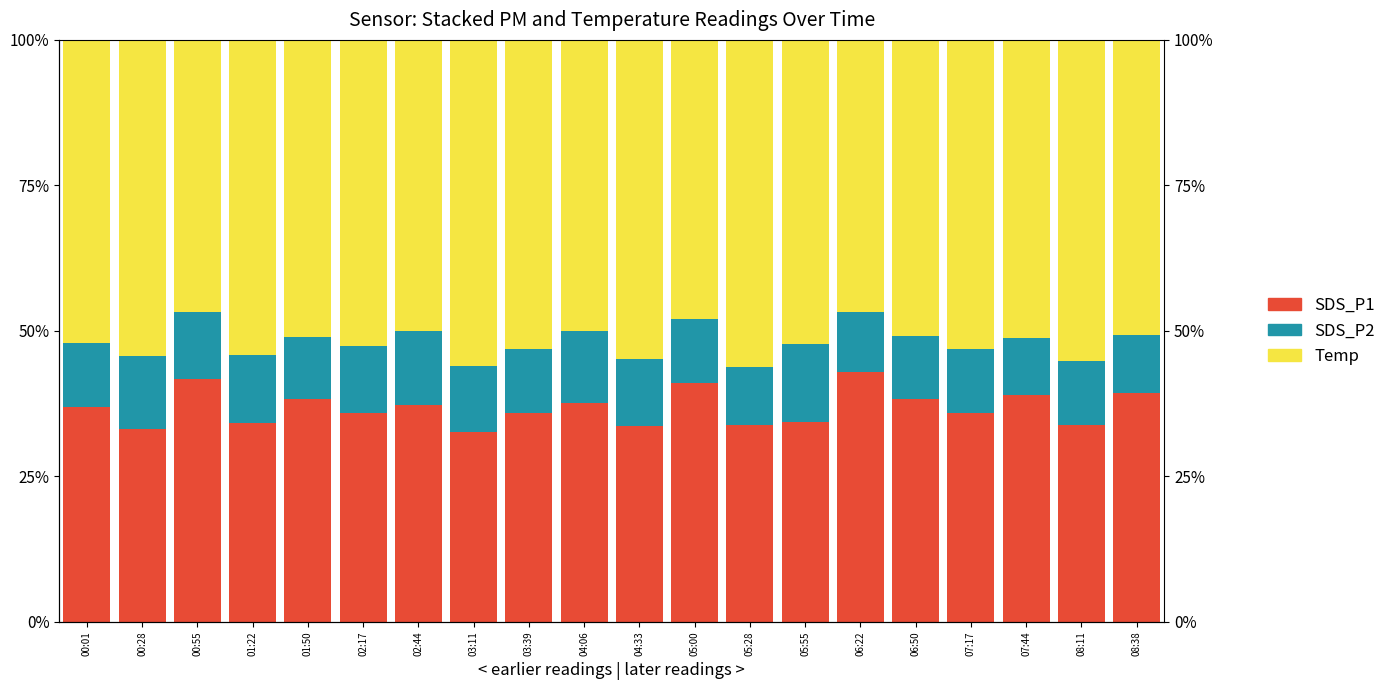

At which category does the chart reach its minimum across all series?

07:44